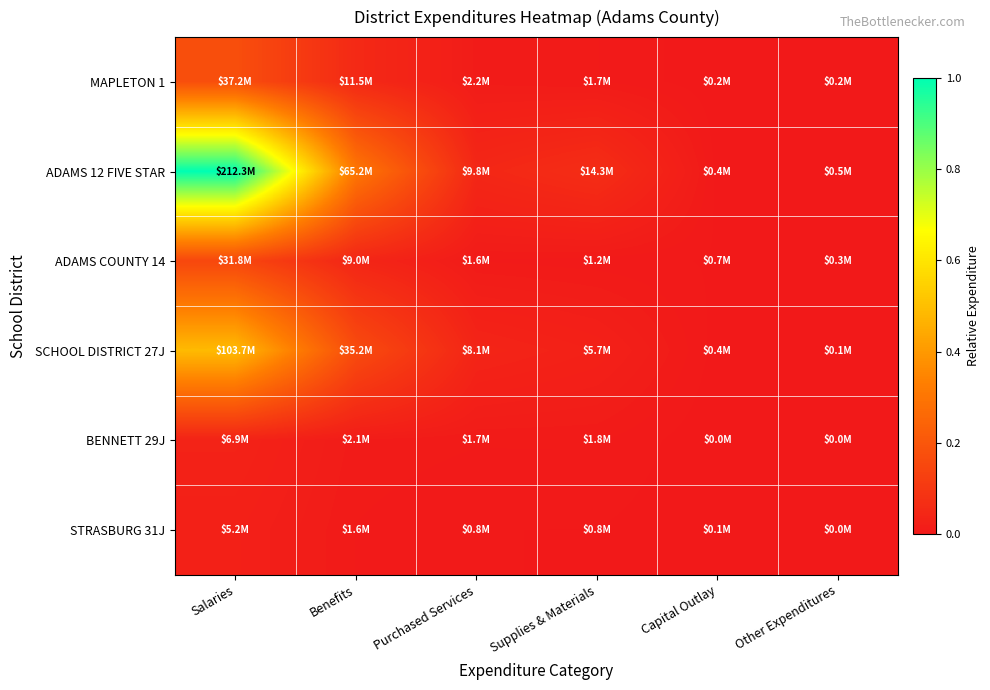

Reading left to right, transcribe all the data shown in this chart.

MAPLETON 1: Salaries=0.2	Benefits=0.1	Purchased Services=0.0	Supplies & Materials=0.0	Capital Outlay=0.0	Other Expenditures=0.0
ADAMS 12 FIVE STAR: Salaries=1.0	Benefits=0.3	Purchased Services=0.0	Supplies & Materials=0.1	Capital Outlay=0.0	Other Expenditures=0.0
ADAMS COUNTY 14: Salaries=0.2	Benefits=0.0	Purchased Services=0.0	Supplies & Materials=0.0	Capital Outlay=0.0	Other Expenditures=0.0
SCHOOL DISTRICT 27J: Salaries=0.5	Benefits=0.2	Purchased Services=0.0	Supplies & Materials=0.0	Capital Outlay=0.0	Other Expenditures=0.0
BENNETT 29J: Salaries=0.0	Benefits=0.0	Purchased Services=0.0	Supplies & Materials=0.0	Capital Outlay=0.0	Other Expenditures=0.0
STRASBURG 31J: Salaries=0.0	Benefits=0.0	Purchased Services=0.0	Supplies & Materials=0.0	Capital Outlay=0.0	Other Expenditures=0.0